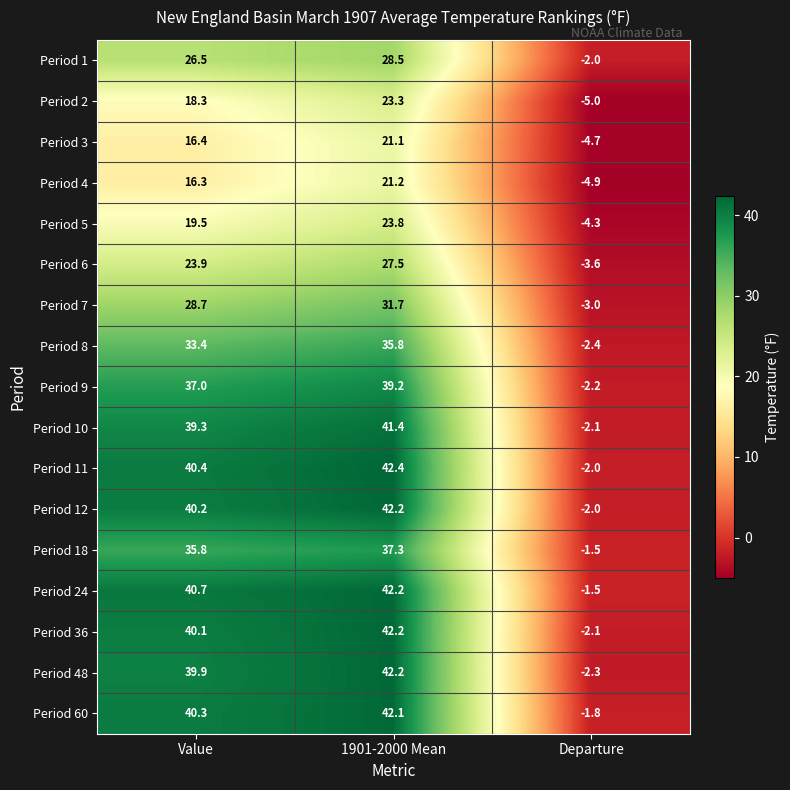

How many data points does each series have?

3